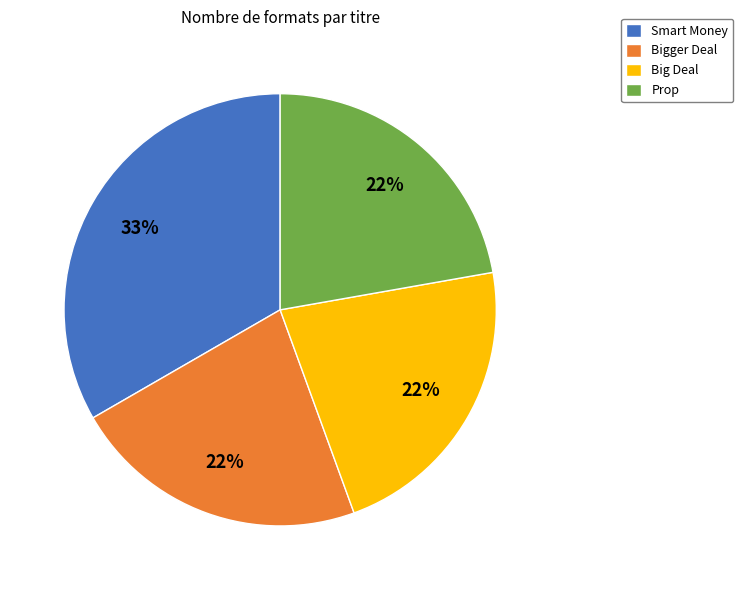

To the nearest percent, what is the difference between the Smart Money and Prop slice percentages?

11%